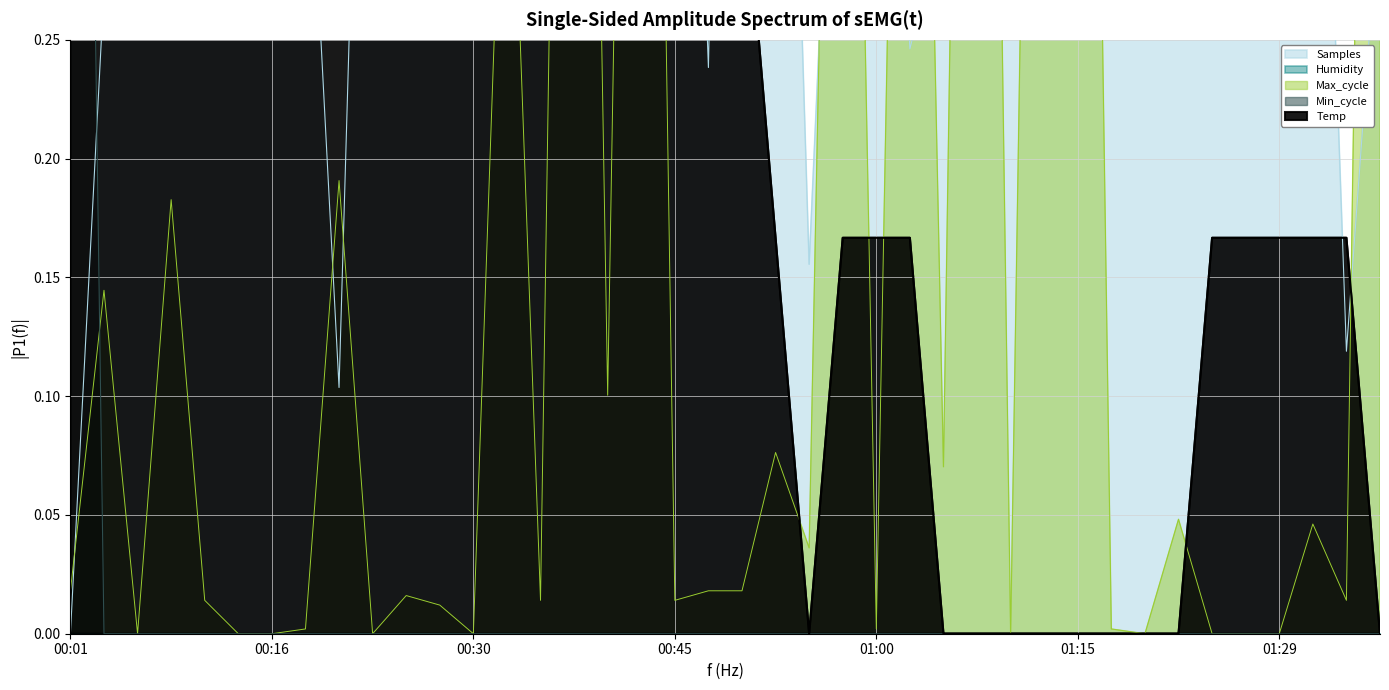

What is the difference between the Temp values at 01:27 and 01:07?

0.2